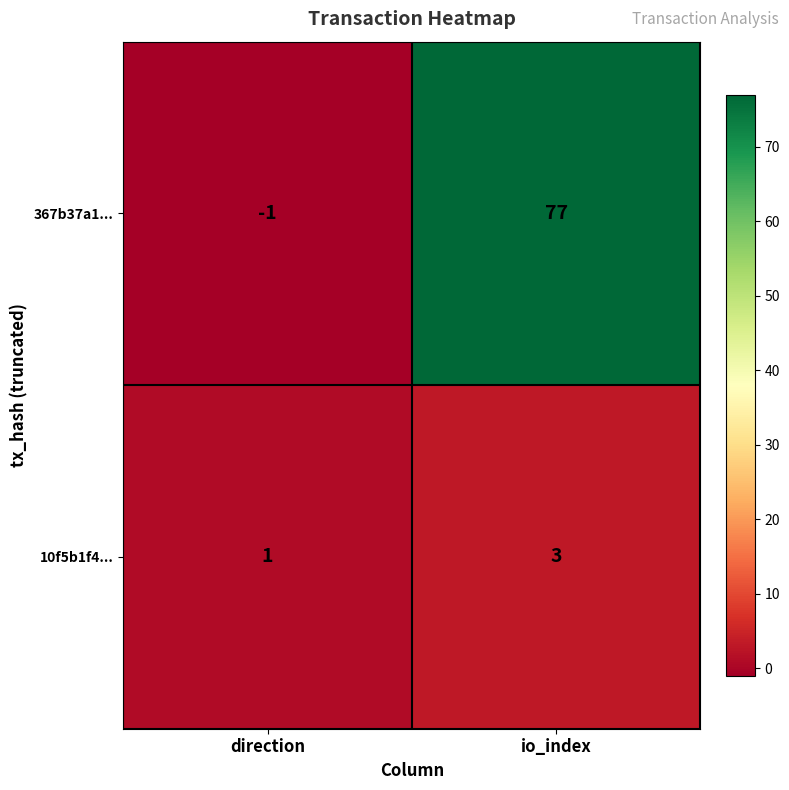

What is the sum of the 10f5b1f4... values at io_index and direction?

4